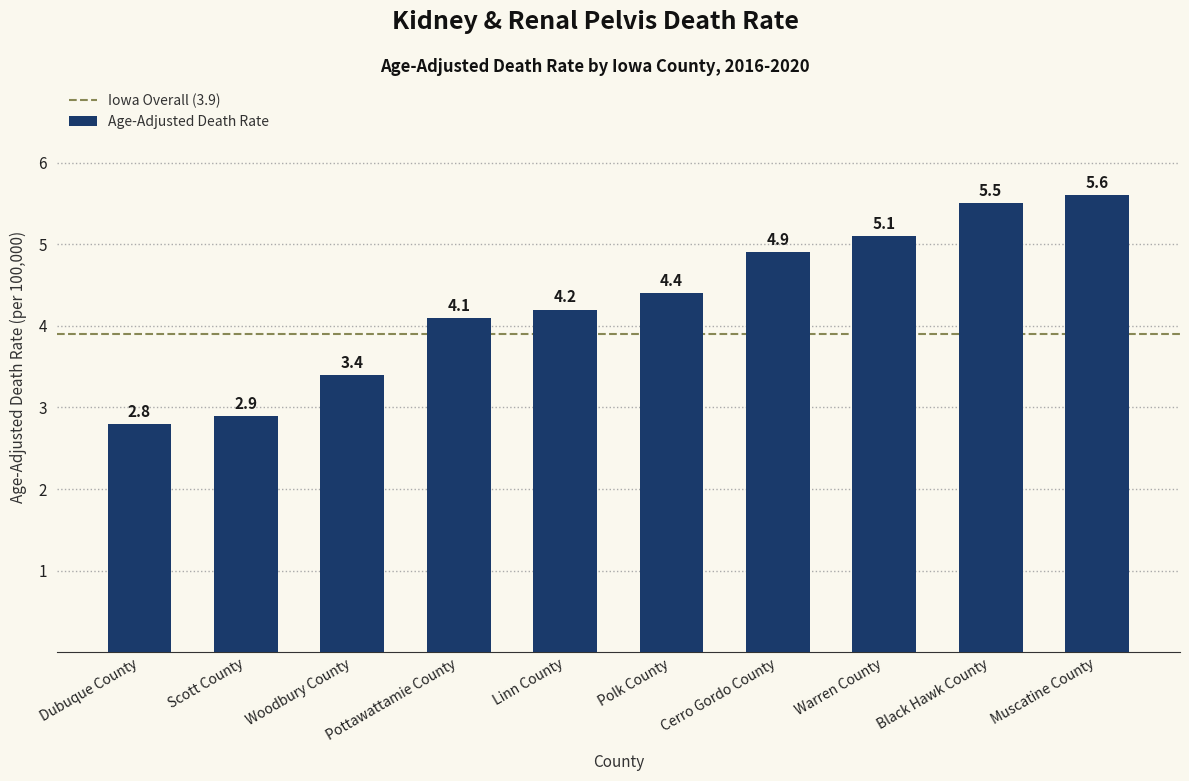

Where does the data first go above 4?

Pottawattamie County